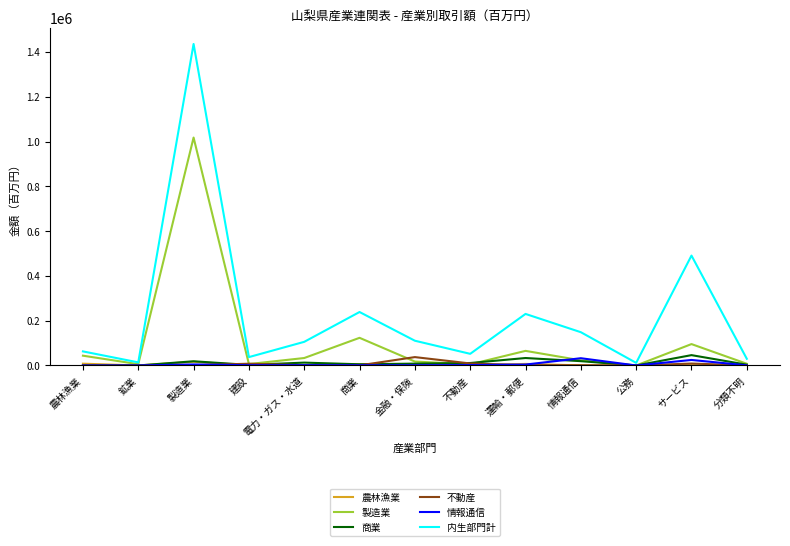

In 情報通信, how many points are higher than both neighbors (excluding endpoints)?

4